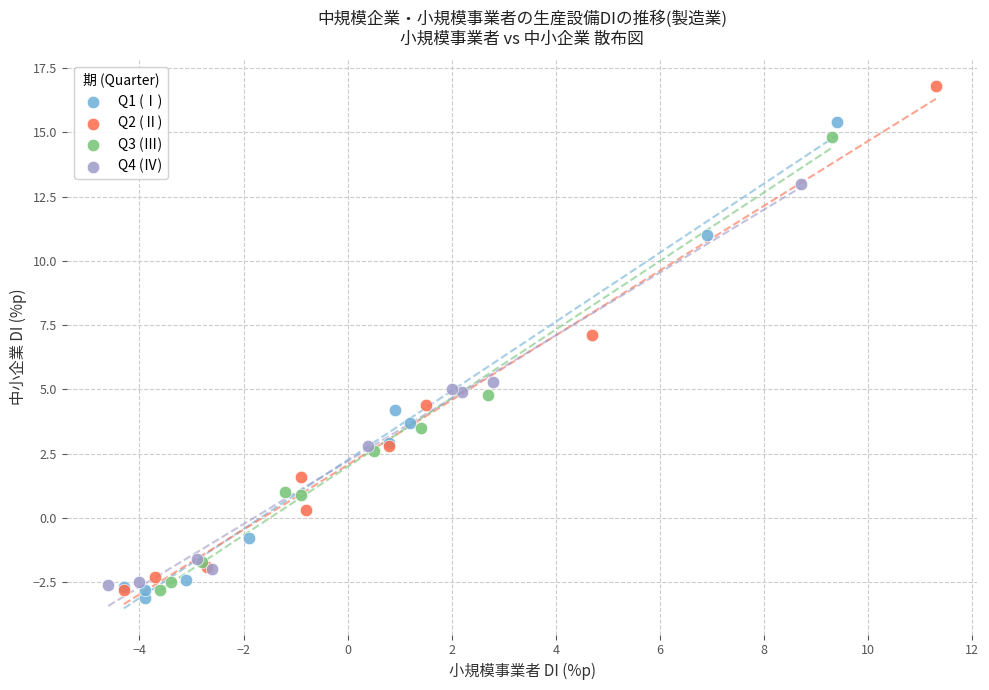

Which series contains the highest Y value?

Q2 (Ⅱ)